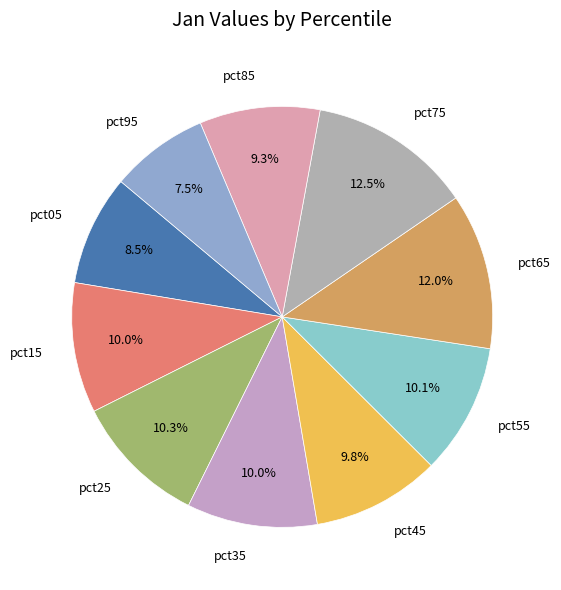

How many slices are in this pie chart?

10